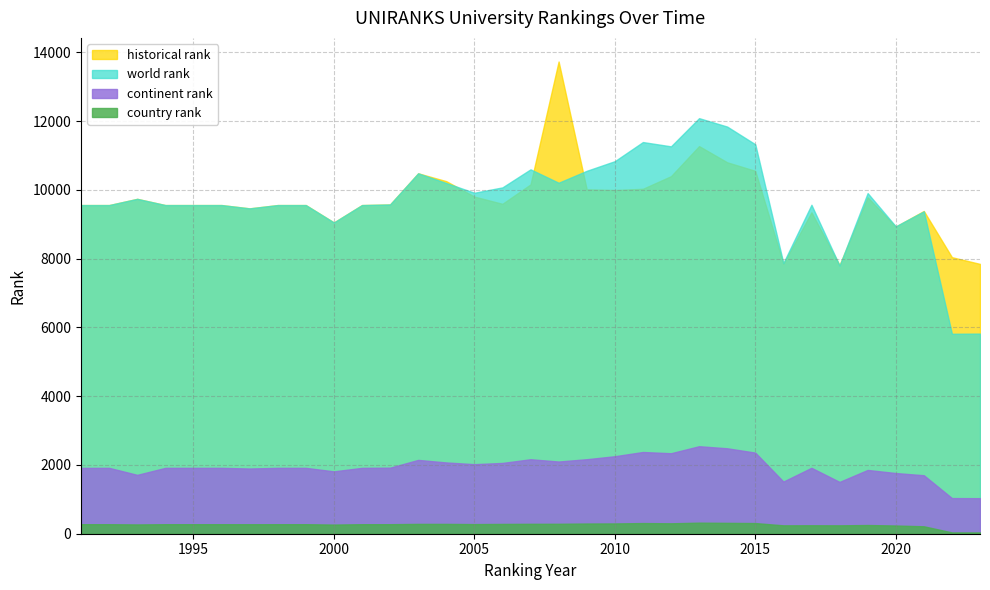

Does the chart have visible grid lines?

Yes